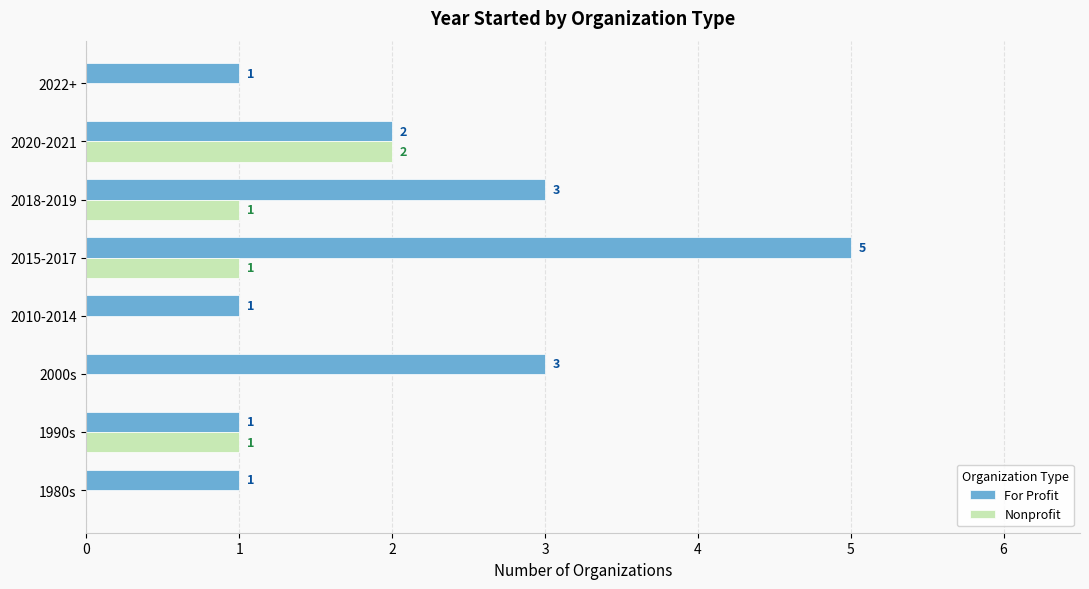

What is the sum of the For Profit values at 2022+ and 2020-2021?

3